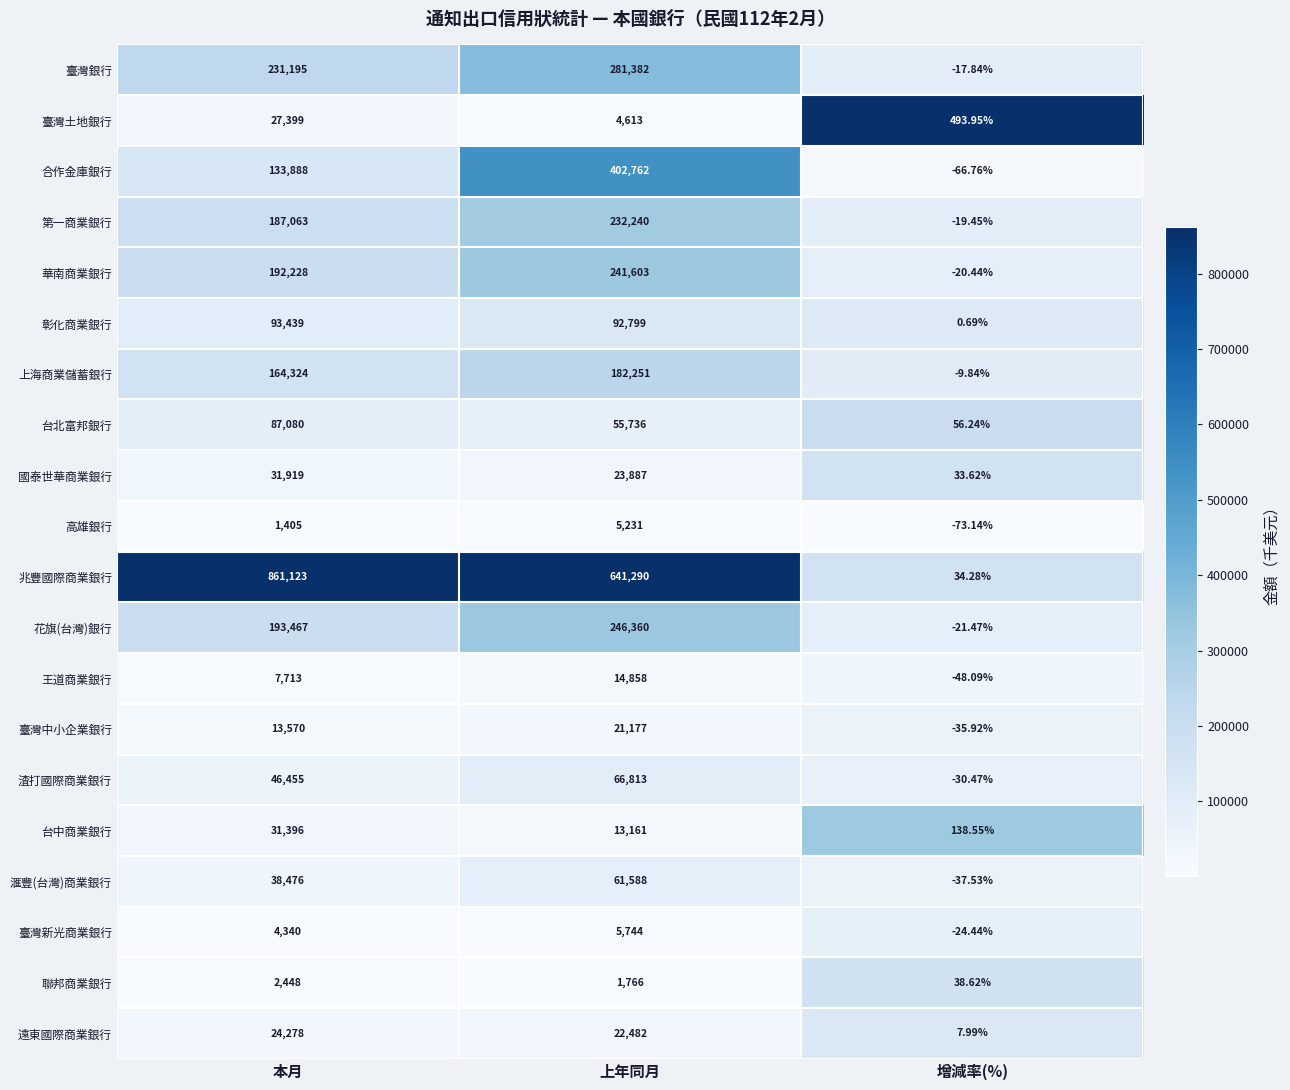

At which label is 花旗(台灣)銀行 closest to 123169?

本月